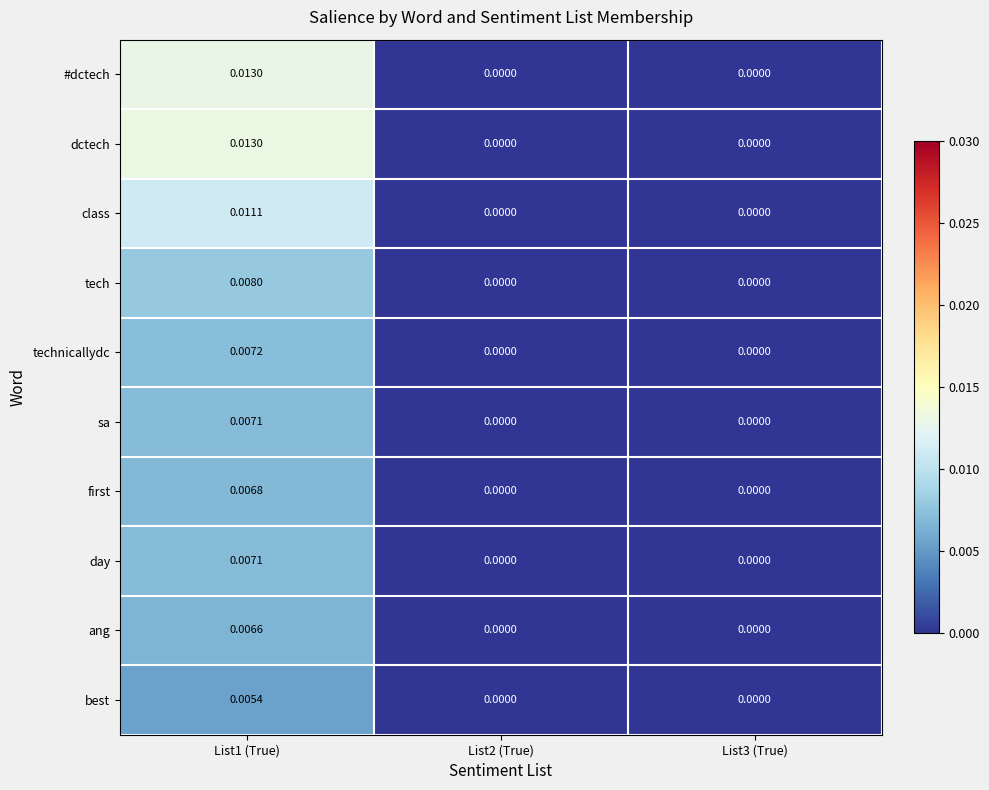

How many data points does each series have?

3